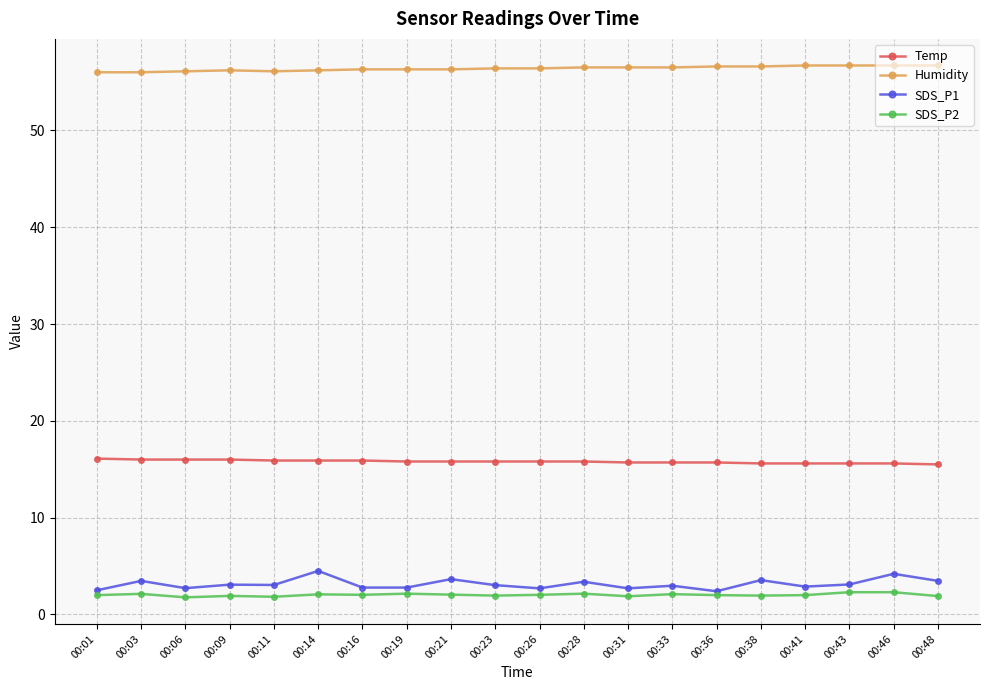

True or false: SDS_P1 and Temp intersect in this chart.

False